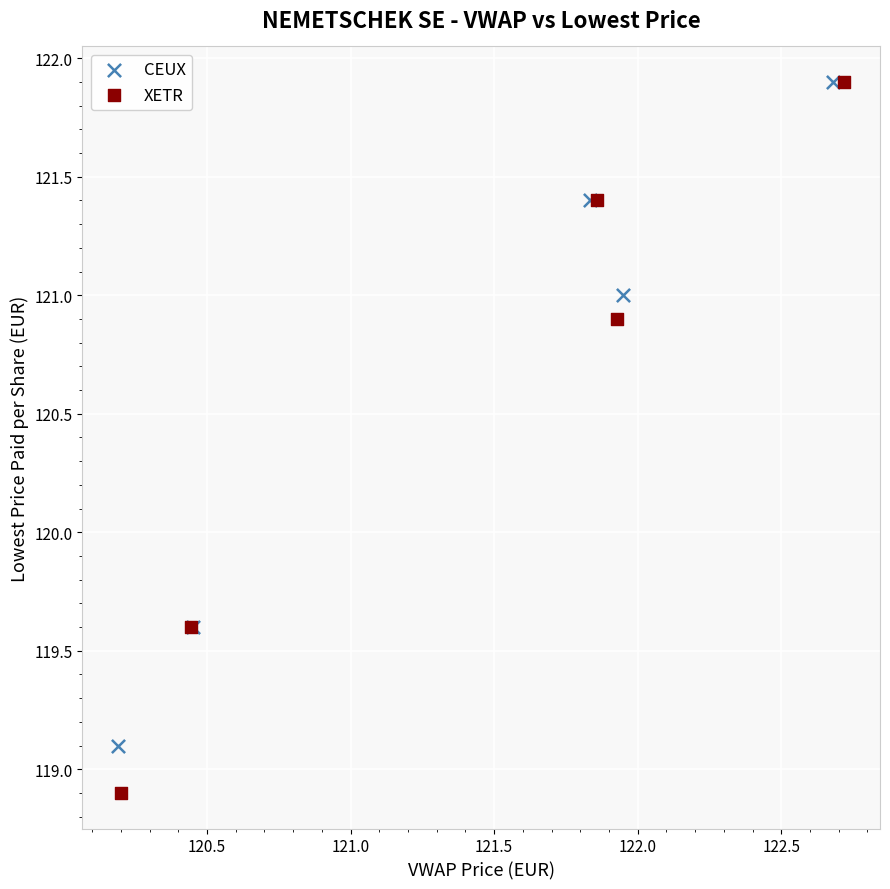

What are all the series names shown in the legend?

CEUX, XETR